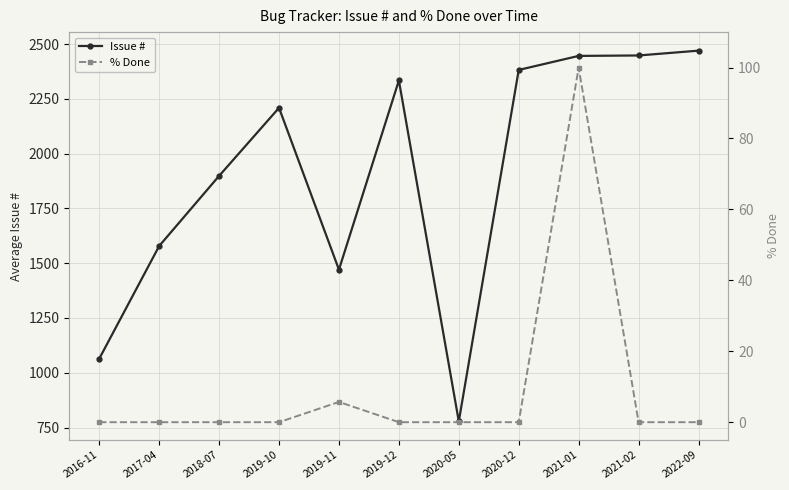

True or false: Issue # and % Done intersect in this chart.

False